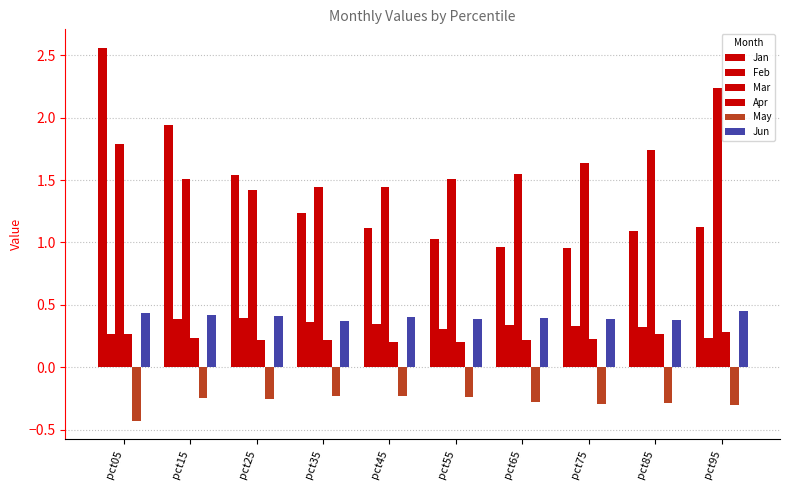

Reading left to right, transcribe all the data shown in this chart.

Jan: pct05=2.6	pct15=1.9	pct25=1.5	pct35=1.2	pct45=1.1	pct55=1.0	pct65=1.0	pct75=1.0	pct85=1.1	pct95=1.1
Feb: pct05=0.3	pct15=0.4	pct25=0.4	pct35=0.4	pct45=0.3	pct55=0.3	pct65=0.3	pct75=0.3	pct85=0.3	pct95=0.2
Mar: pct05=1.8	pct15=1.5	pct25=1.4	pct35=1.4	pct45=1.4	pct55=1.5	pct65=1.6	pct75=1.6	pct85=1.7	pct95=2.2
Apr: pct05=0.3	pct15=0.2	pct25=0.2	pct35=0.2	pct45=0.2	pct55=0.2	pct65=0.2	pct75=0.2	pct85=0.3	pct95=0.3
May: pct05=-0.4	pct15=-0.2	pct25=-0.3	pct35=-0.2	pct45=-0.2	pct55=-0.2	pct65=-0.3	pct75=-0.3	pct85=-0.3	pct95=-0.3
Jun: pct05=0.4	pct15=0.4	pct25=0.4	pct35=0.4	pct45=0.4	pct55=0.4	pct65=0.4	pct75=0.4	pct85=0.4	pct95=0.4